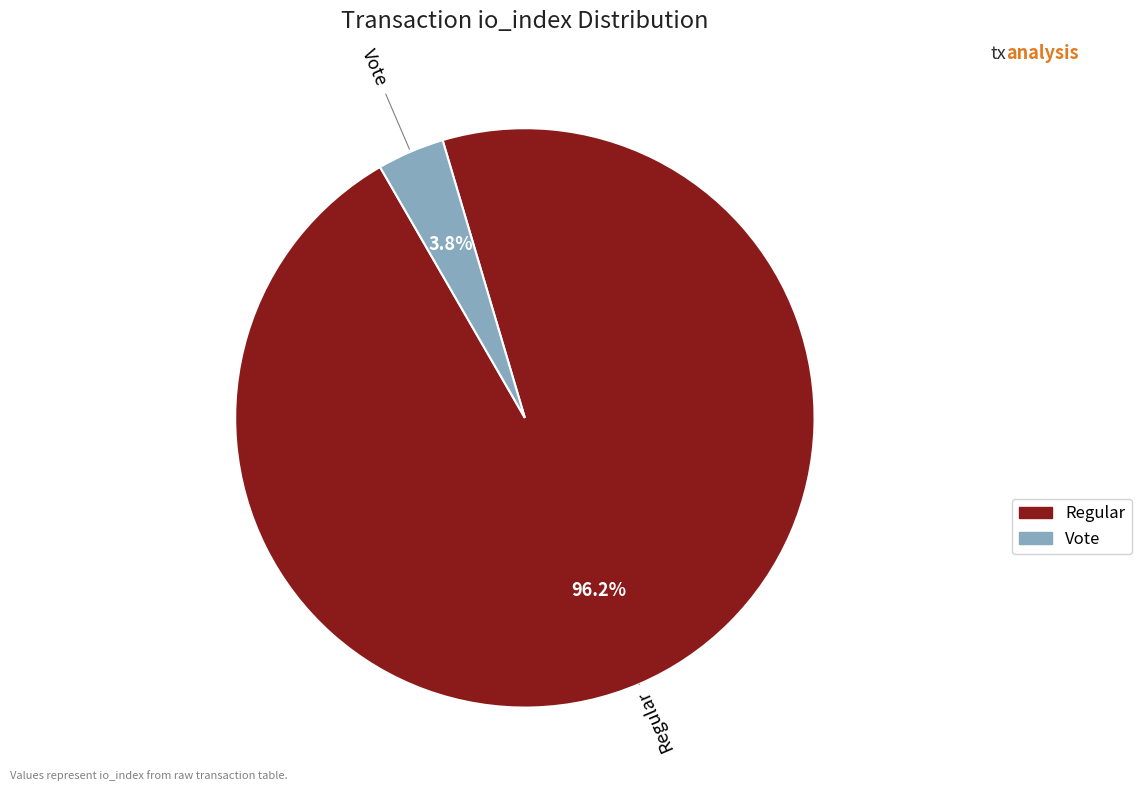

Does any single category account for the majority?

Yes